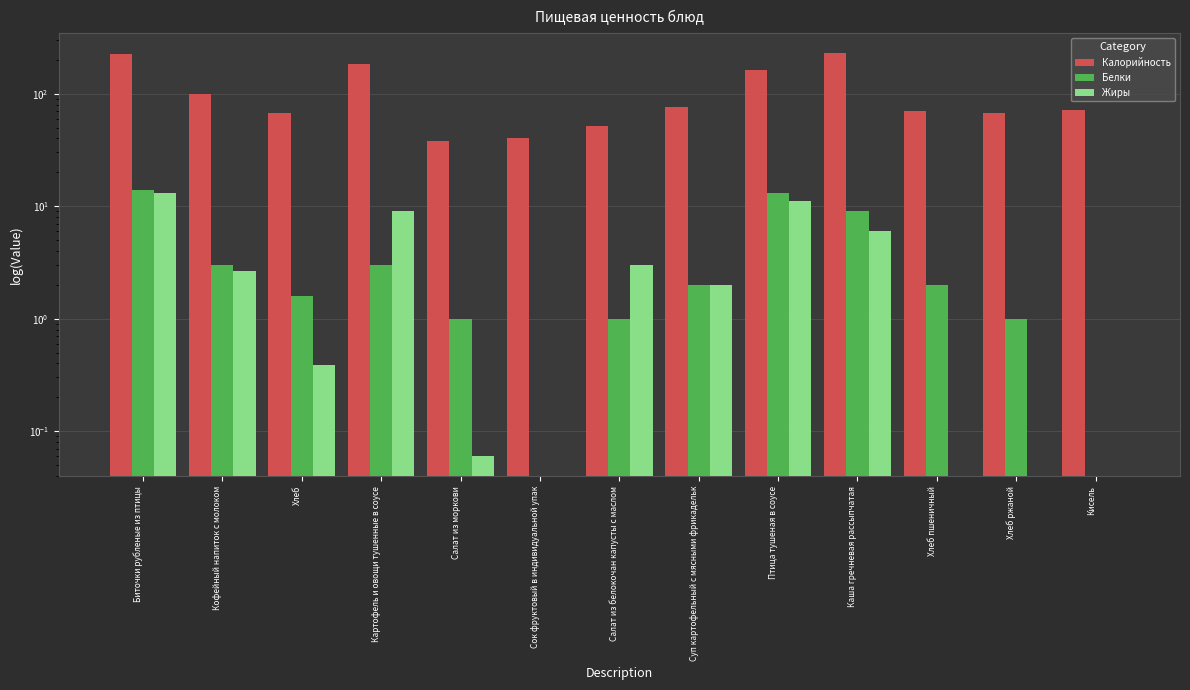

Reading left to right, list all the values displayed in this chart.

Калорийность: 227.0	100.0	67.9	184.0	38.0	40.0	52.0	76.0	162.0	228.0	70.0	67.0	72.0
Белки: 14.0	3.0	1.6	3.0	1.0	0.0	1.0	2.0	13.0	9.0	2.0	1.0	0.0
Жиры: 13.0	2.7	0.4	9.0	0.1	0.0	3.0	2.0	11.0	6.0	0.0	0.0	0.0